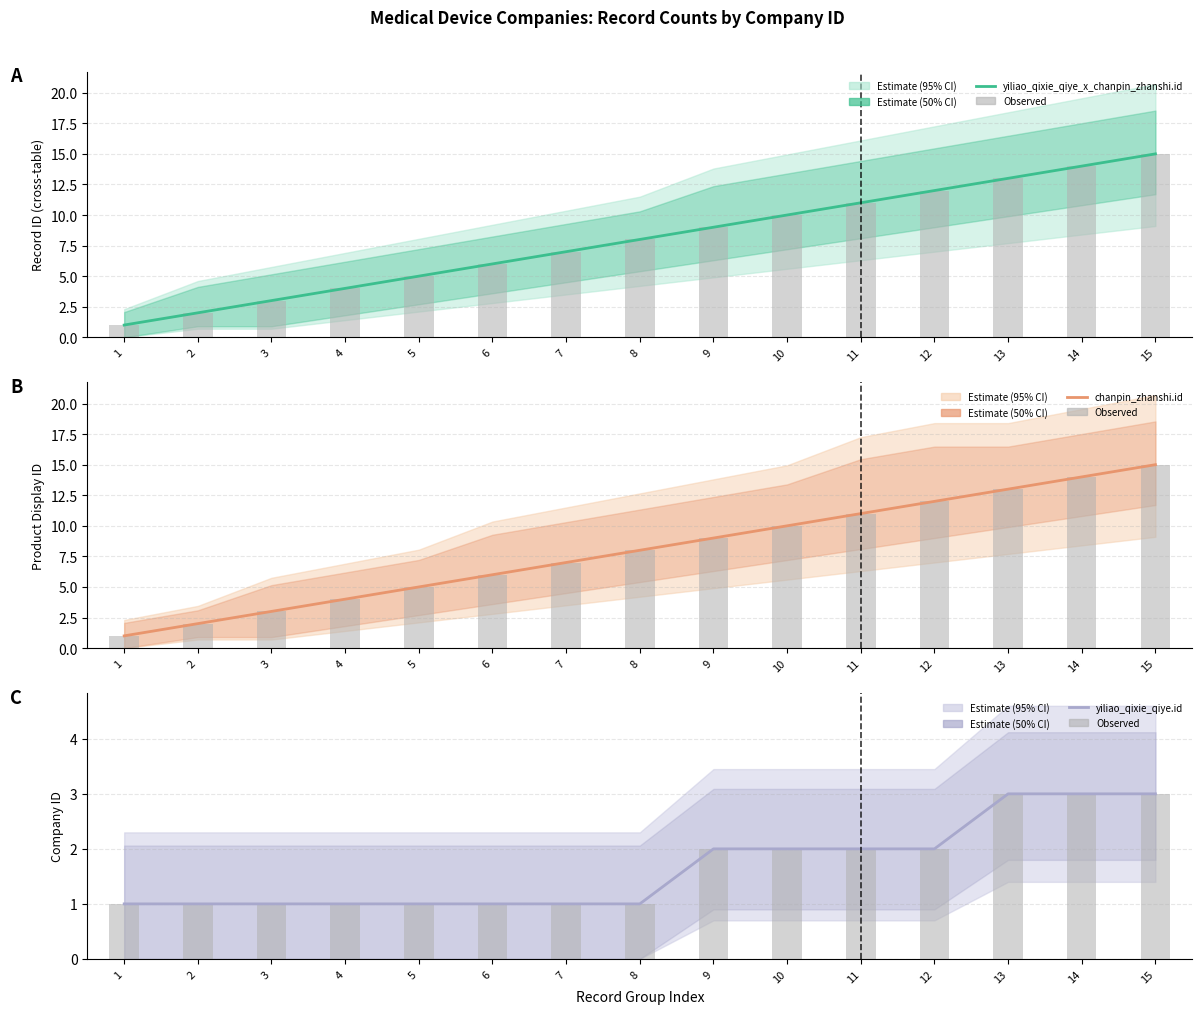

What is the sum of the yiliao_qixie_qiye.id (observed) values at 14 and 12?

5